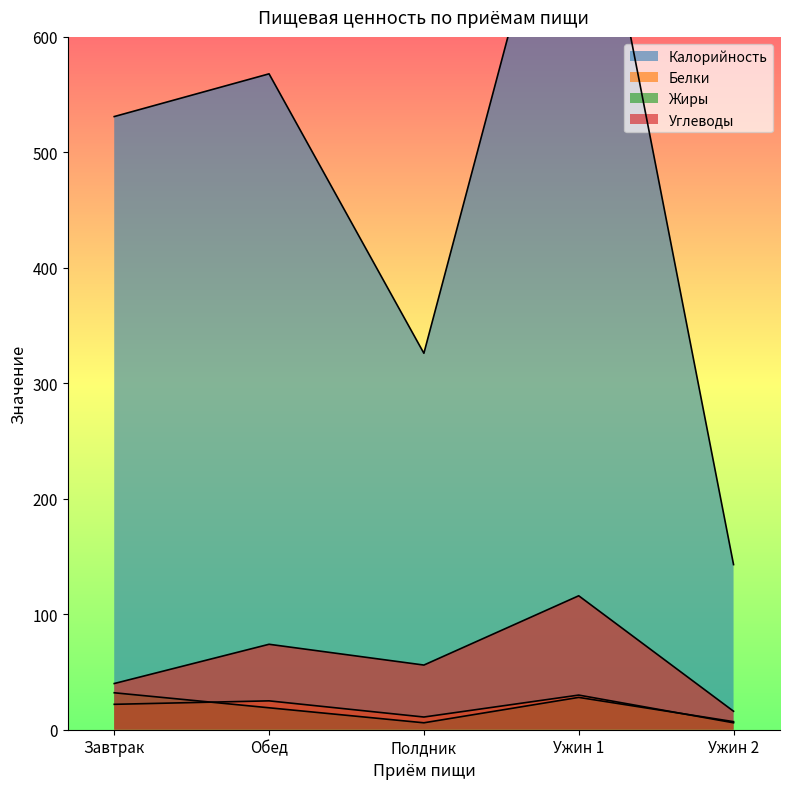

At how many categories does at least one series exceed 591?

1